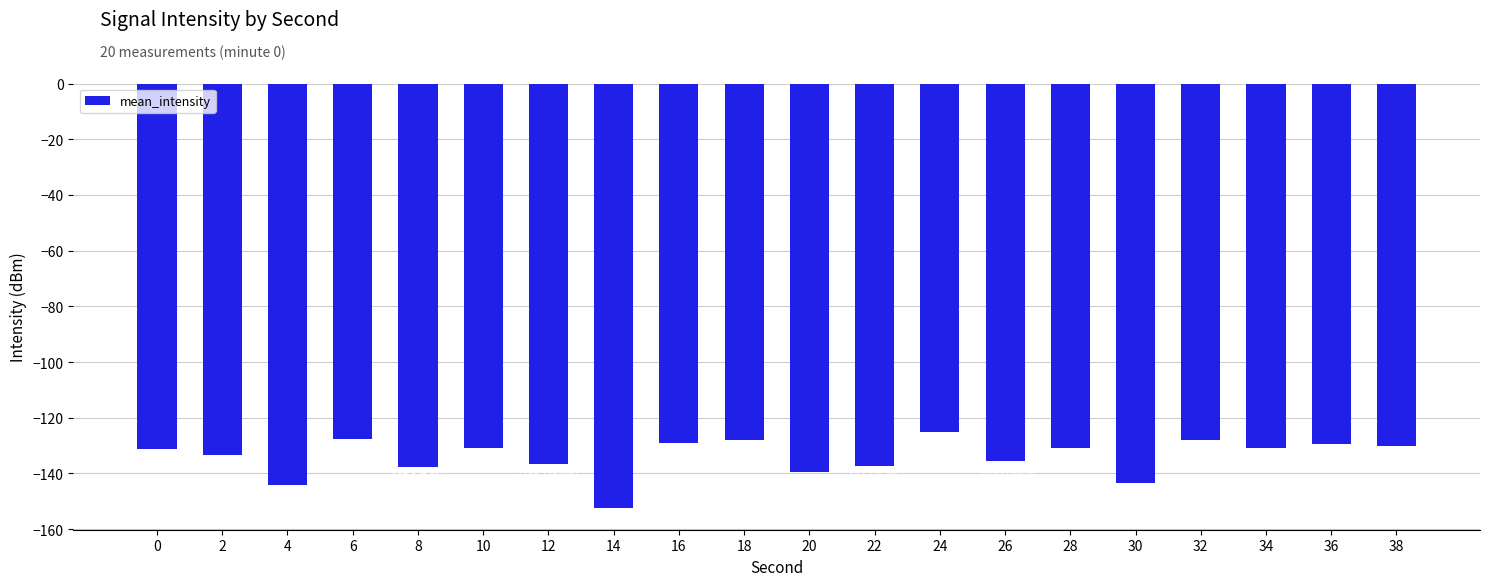

What is the change in value from 2 to 26?

-1.9